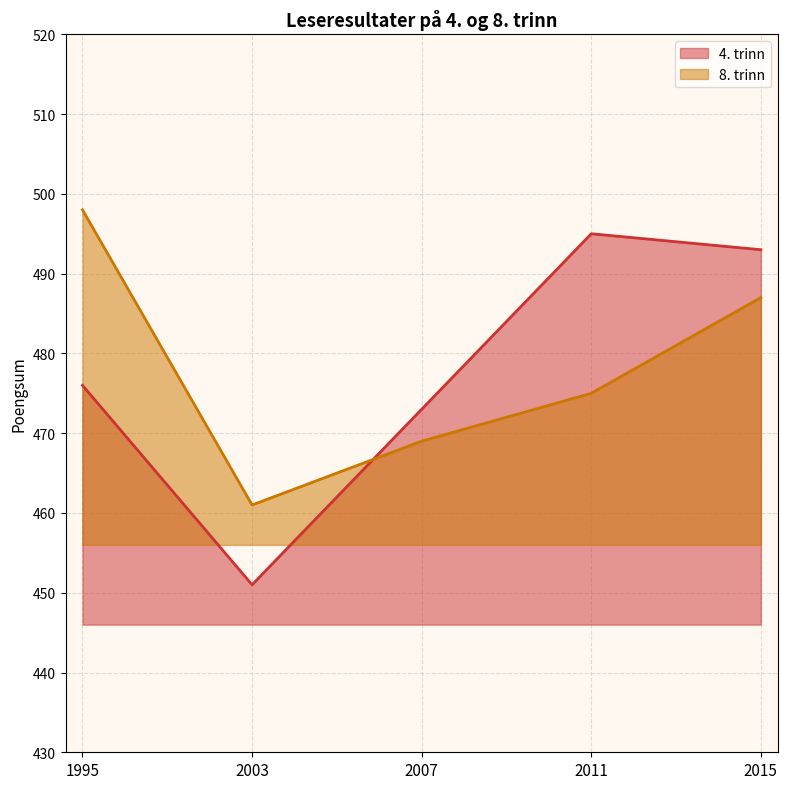

Which series has the largest total across all categories?

8. trinn